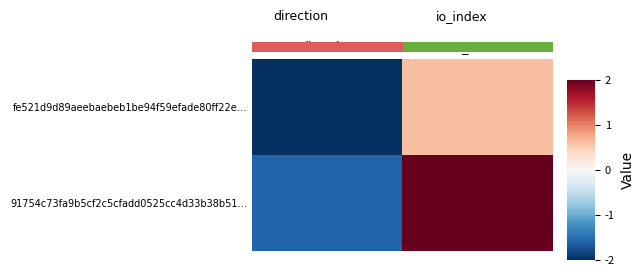

How many fe521d9d89aeebaebeb1be94f59efade80ff22e… values are between -2 and 0?

1